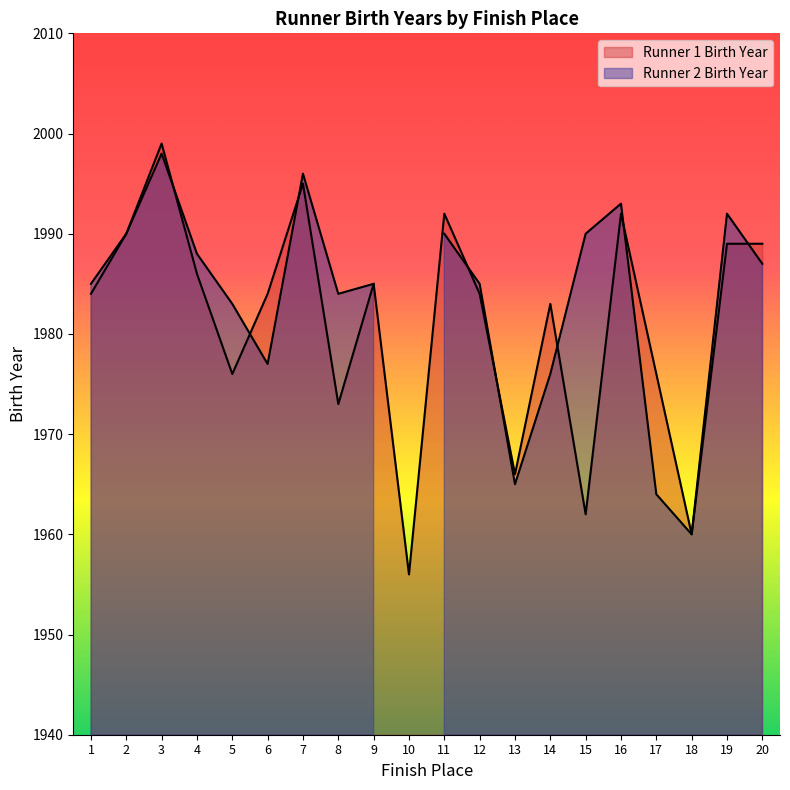

What is the value of the 11th point from the left?

1992